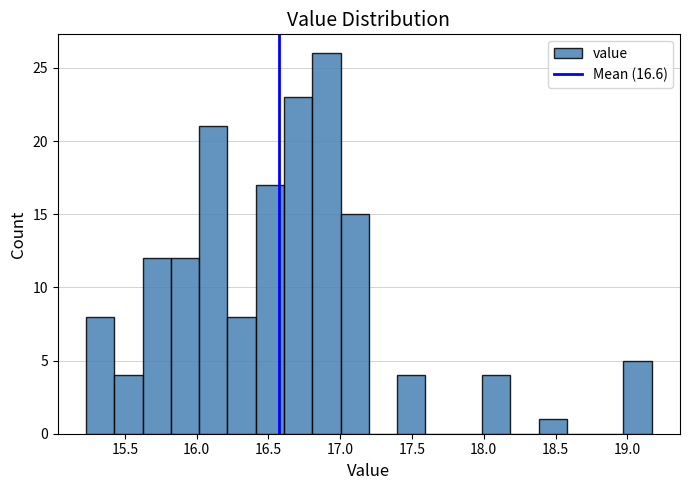

Read against the x-axis, roughly where is the centre of the tallest bar?

16.90